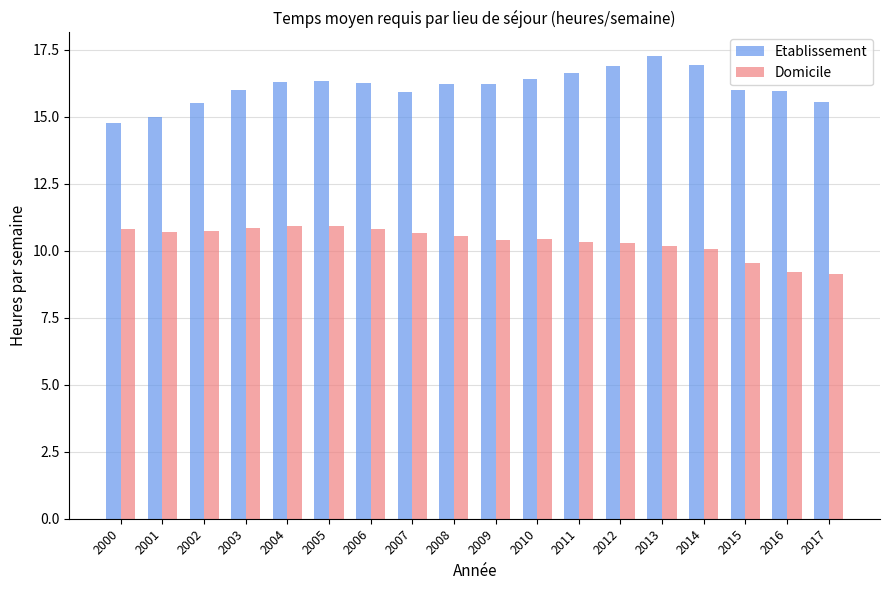

What value does the Domicile series have at 2013?

10.2